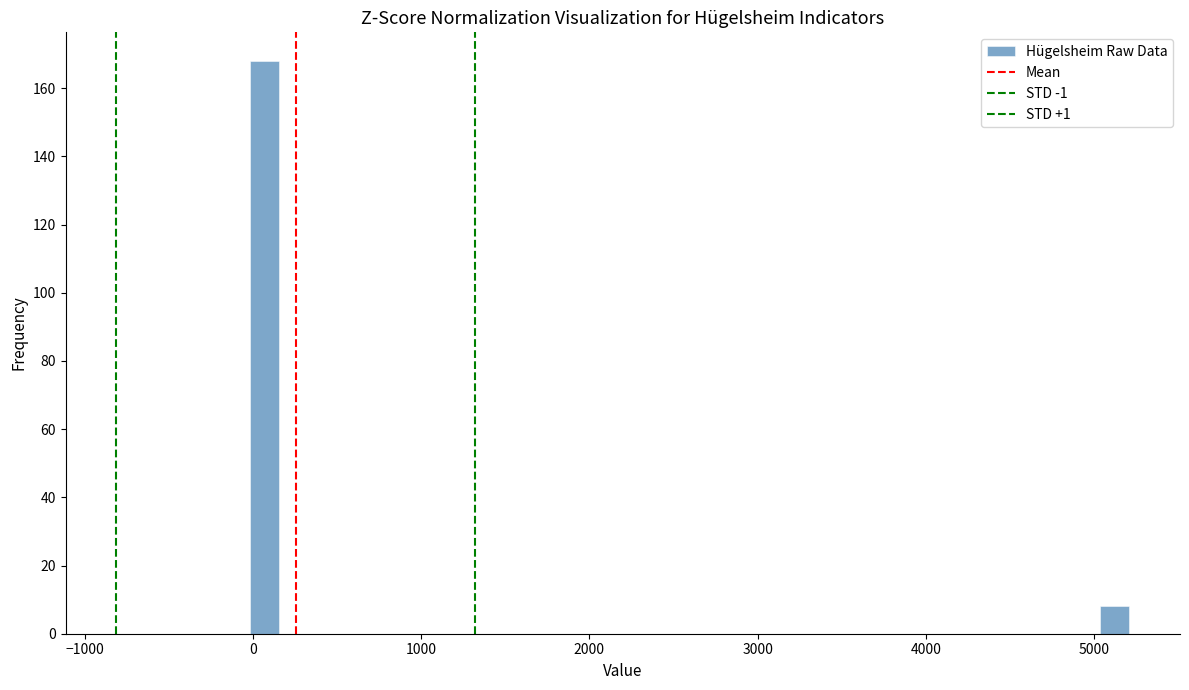

Read against the x-axis, roughly where is the centre of the tallest bar?

100